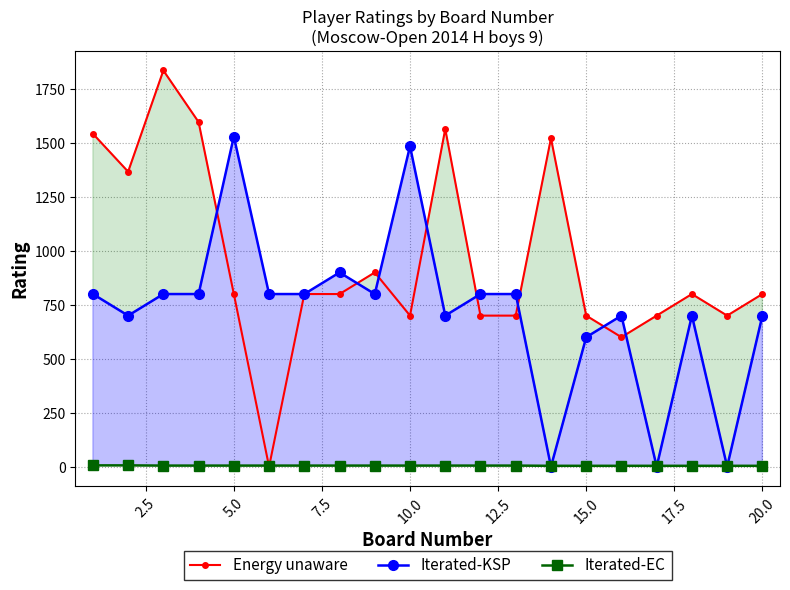

What is the sum of all Iterated-KSP values?

14415